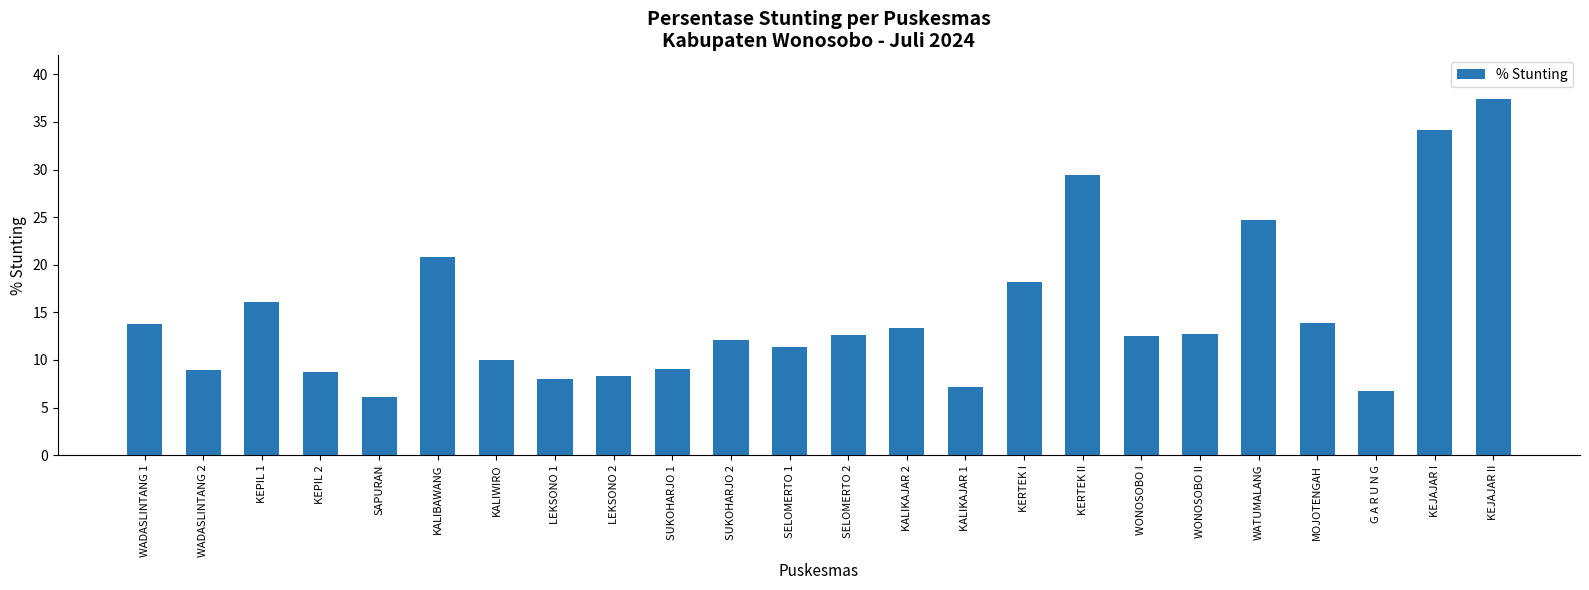

At which category does the chart reach its minimum across all series?

SAPURAN